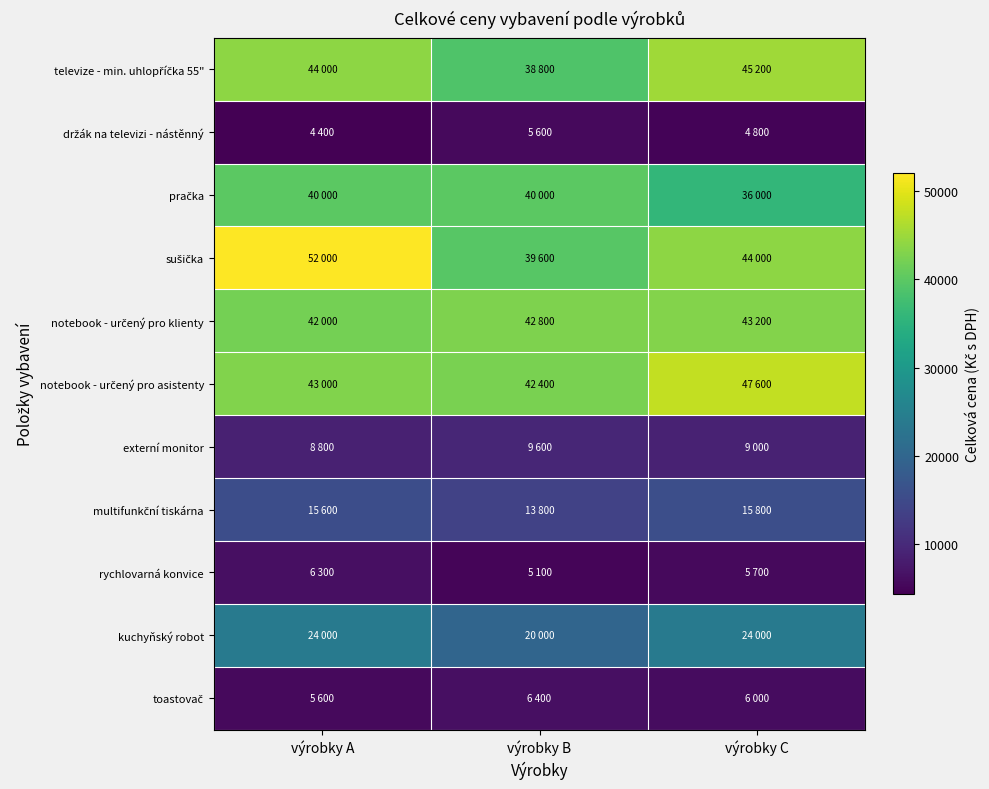

At which category is the sum across all series the highest?

výrobky A